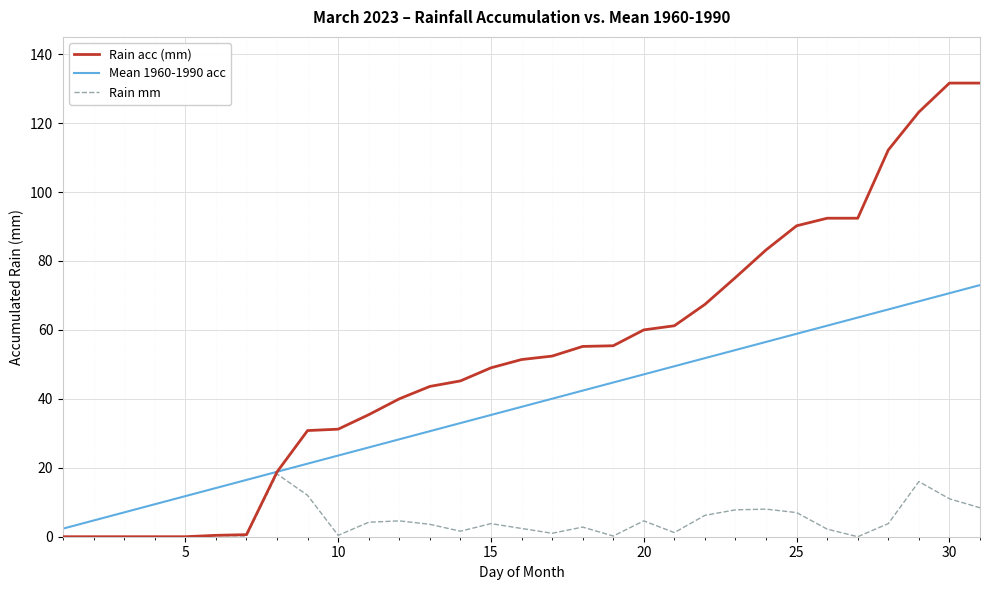

What is the highest value of the Rain mm series?

18.2